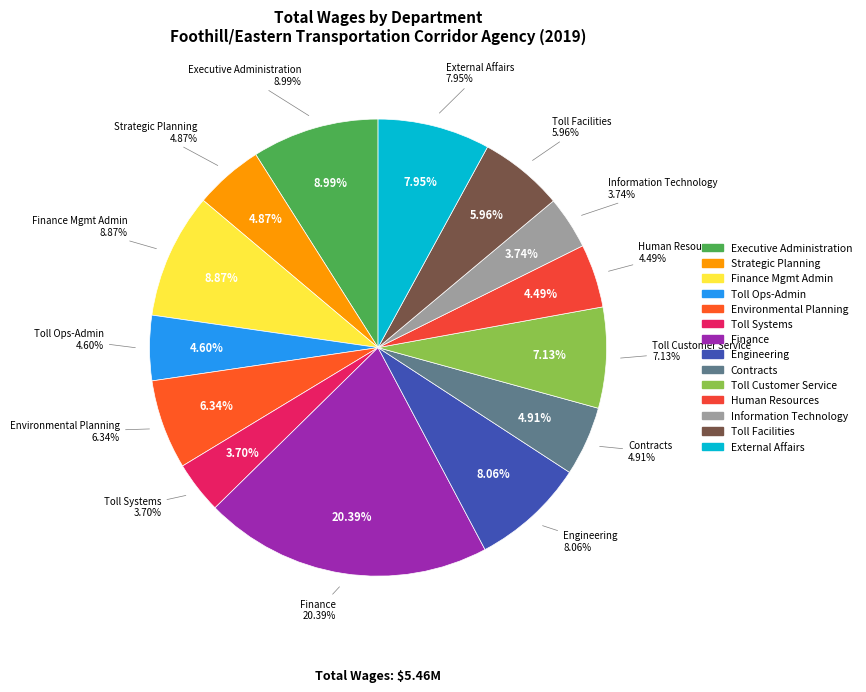

How many slices are in this pie chart?

14